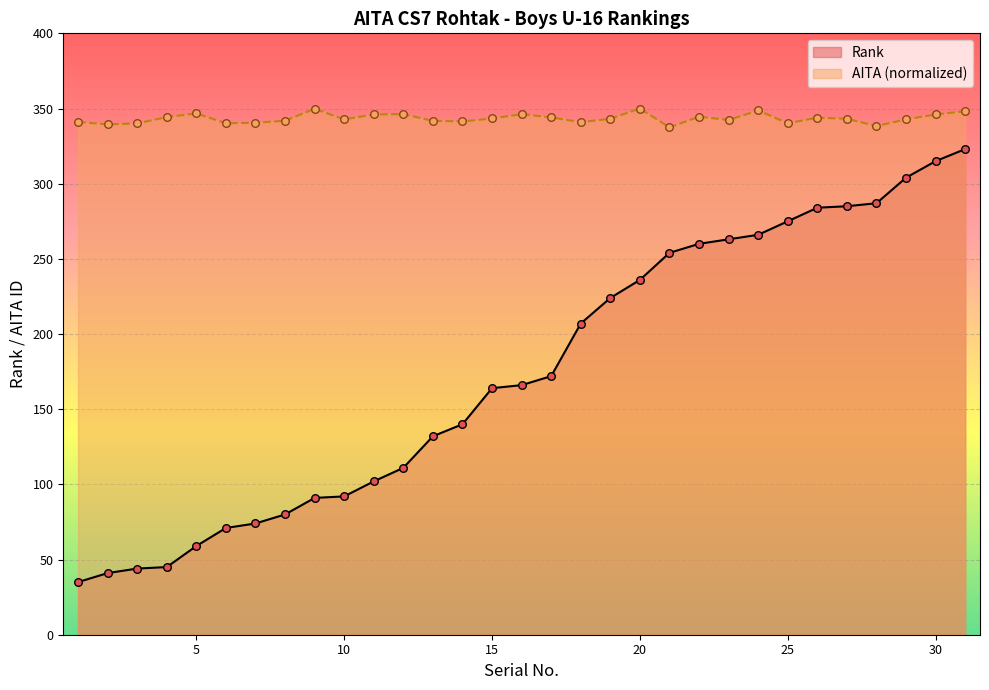

Which series reaches the maximum Y coordinate?

AITA